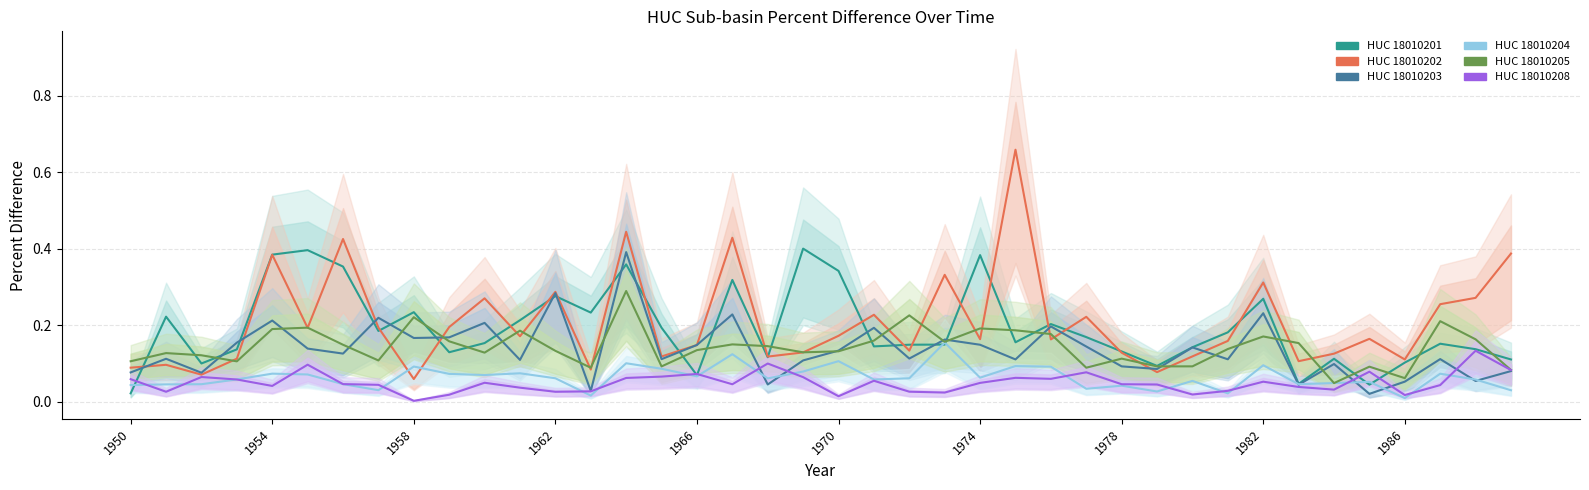

Which series changed the most between 1970 and 12?

HUC_18010203